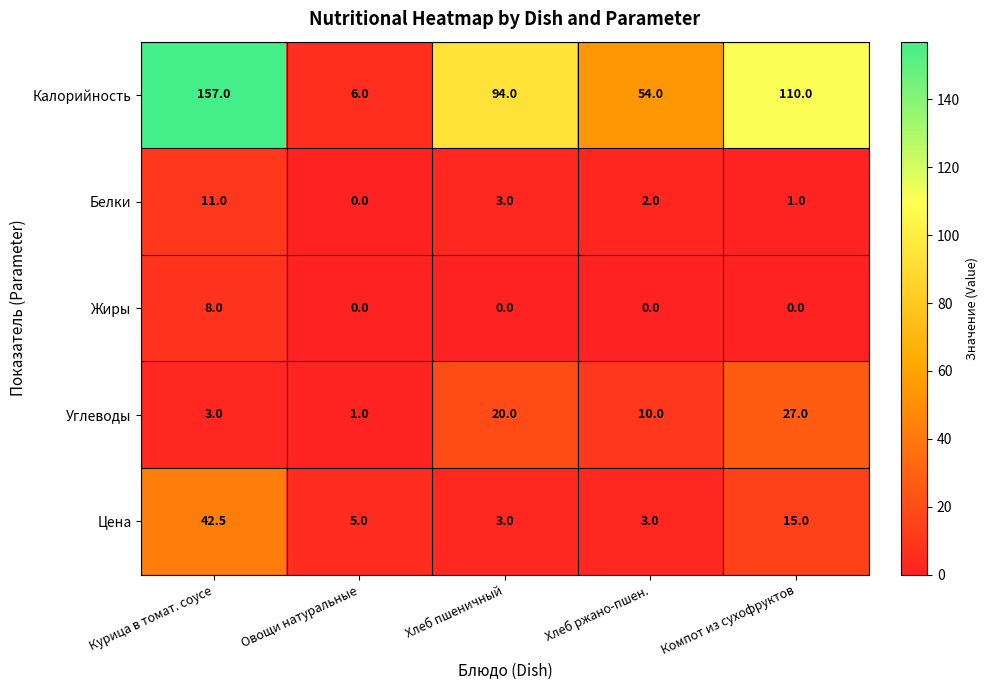

What is the maximum value shown in the chart?

157.0